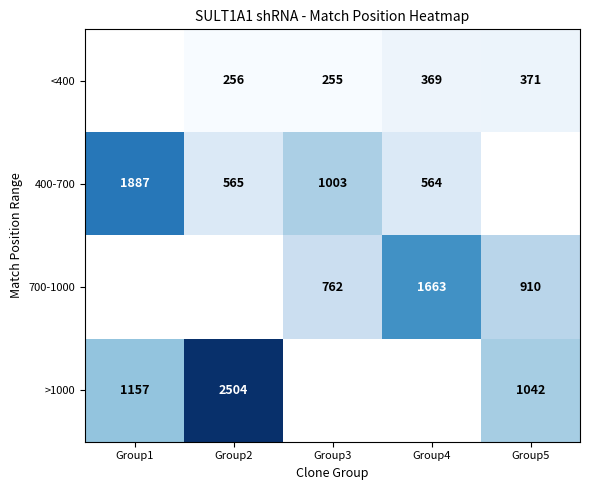

The 400-700 series shows 2853 at Group1. True or false?

False